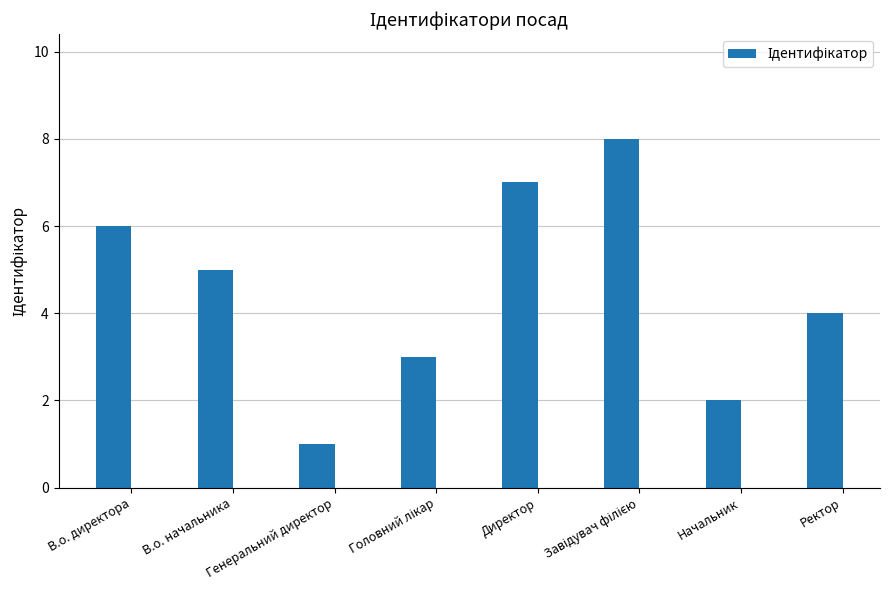

What is the difference between the maximum and second lowest values?

6